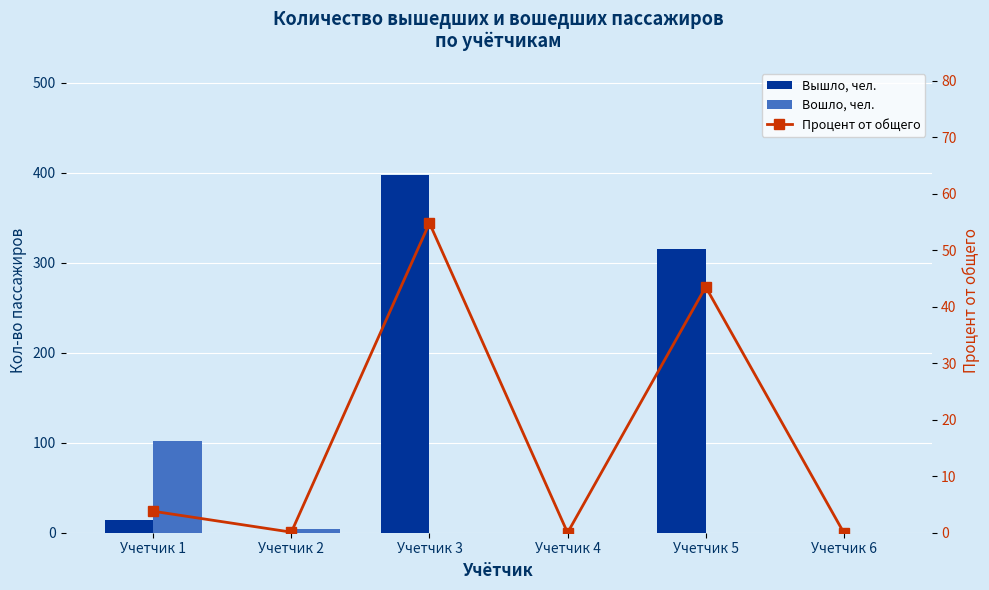

Count the number of categories in the chart.

6